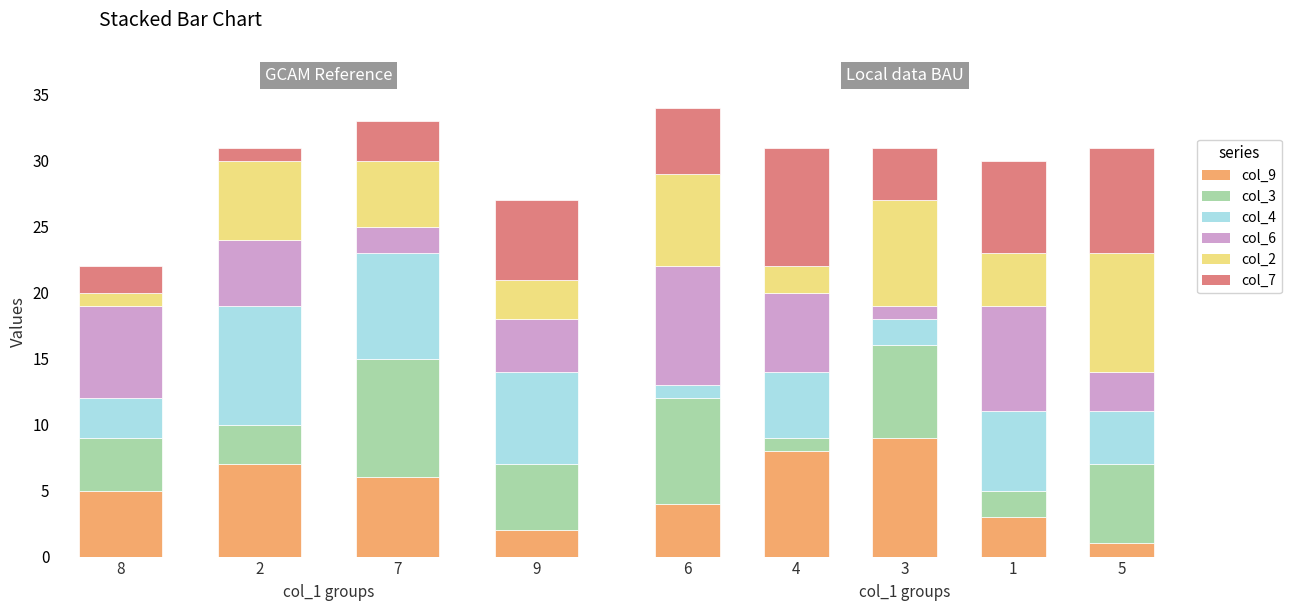

True or false: col_9 has a value of 5 at 1.

False